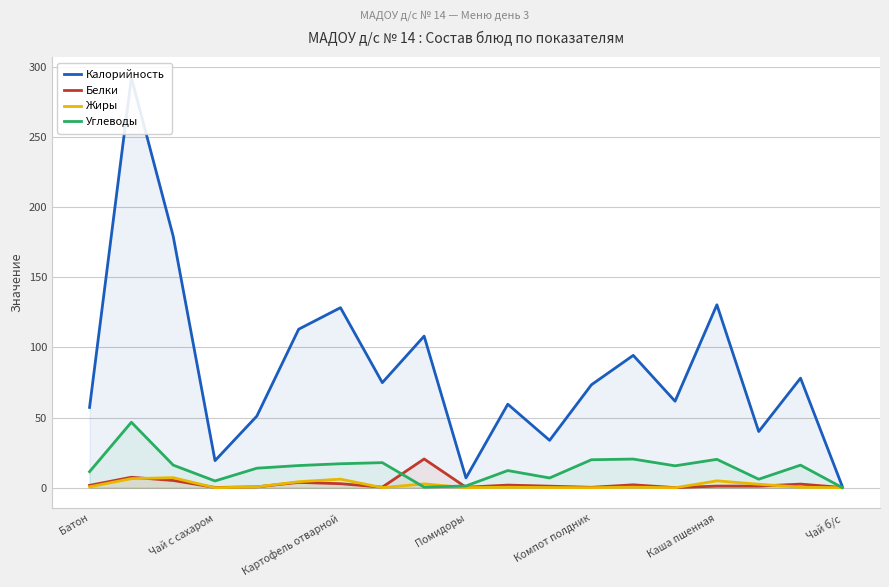

Reading left to right, list all the values displayed in this chart.

Калорийность: 57.2	292.2	179.2	19.3	51.0	112.9	128.3	74.9	108.0	7.0	59.5	33.8	73.3	94.3	61.6	130.3	40.0	78.1	0.8
Белки: 1.7	7.5	5.2	0.2	0.6	3.8	2.9	0.4	20.5	0.3	1.9	1.1	0.3	2.1	0.1	1.2	1.1	2.6	0.2
Жиры: 0.7	6.5	7.2	0.0	0.6	4.3	6.1	0.1	2.8	0.1	0.3	0.2	0.0	0.4	0.0	4.9	2.5	0.4	0.0
Углеводы: 11.4	46.6	16.1	4.8	13.9	15.8	17.1	17.9	0.4	1.3	12.2	7.0	19.9	20.4	15.6	20.2	6.1	16.1	0.1